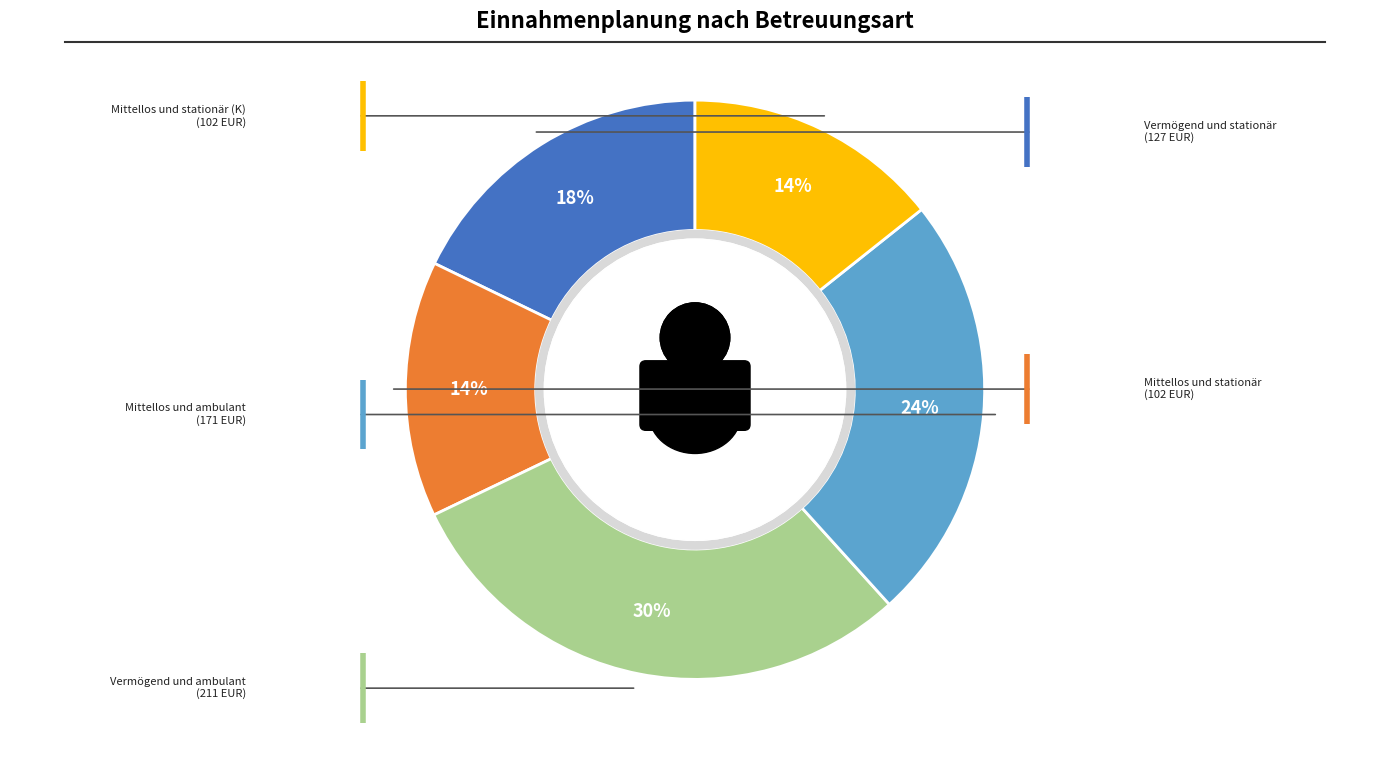

True or false: 0 accounts for 1% of the total.

False